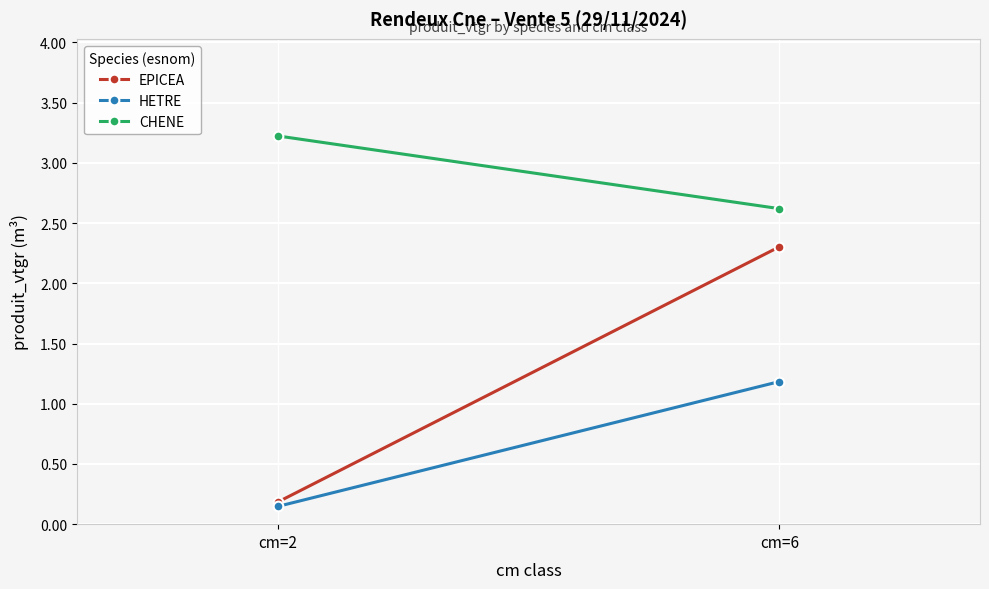

What is the approximate value of EPICEA at cm=2?

0.2